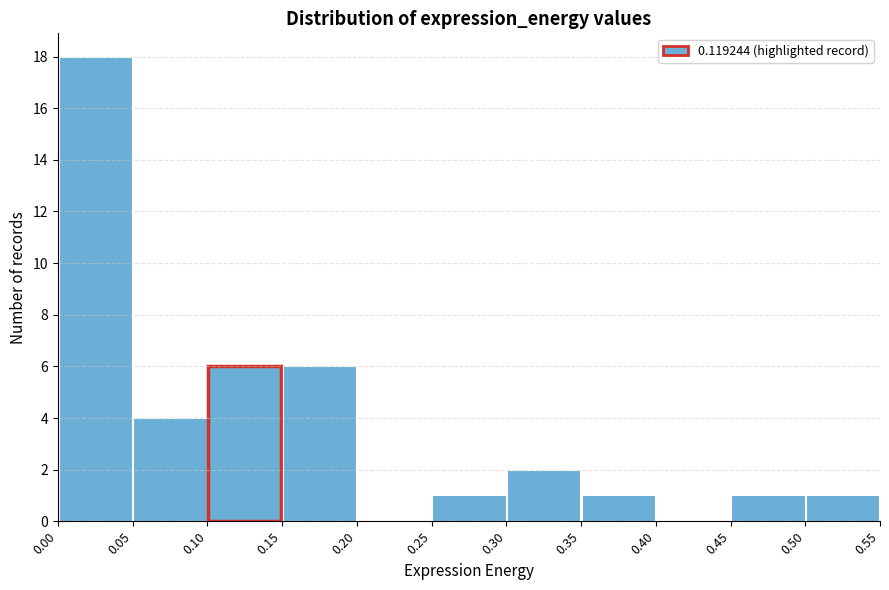

Which range on the x-axis has the tallest bar?

0.00 to 0.05